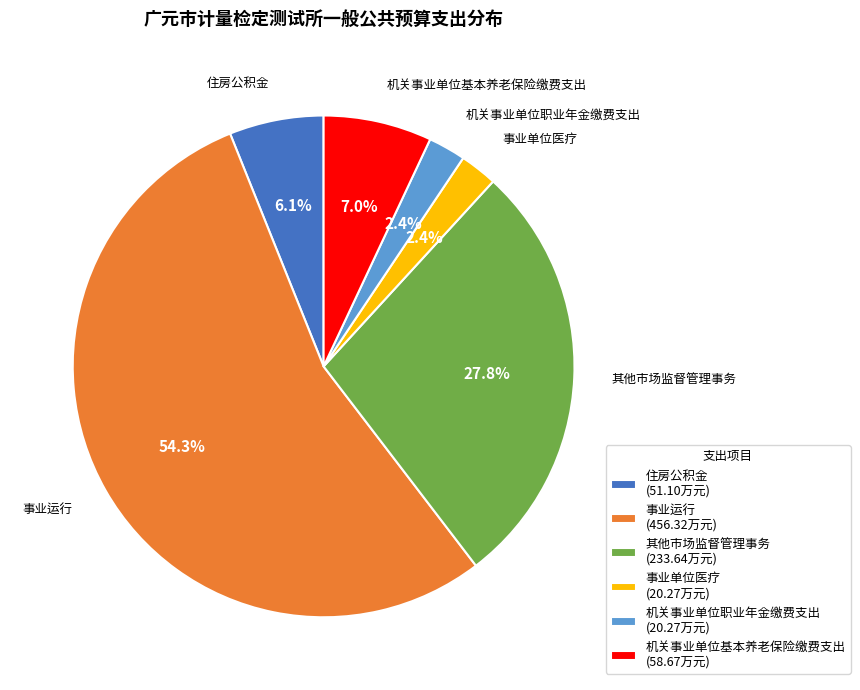

To the nearest percent, what is the difference between the largest and smallest slice percentages?

52%